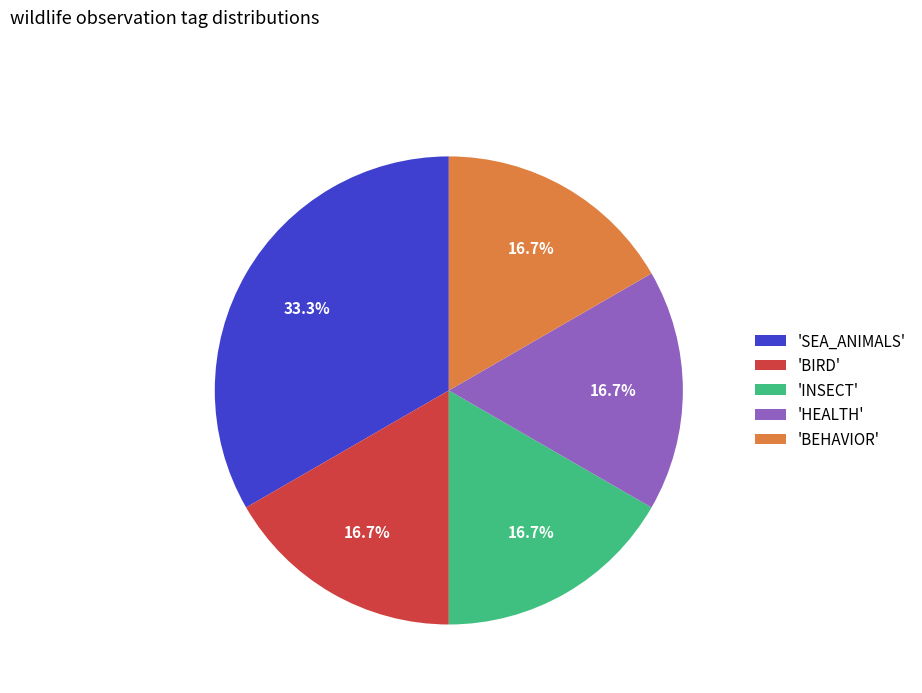

How many segments does this pie chart have?

5